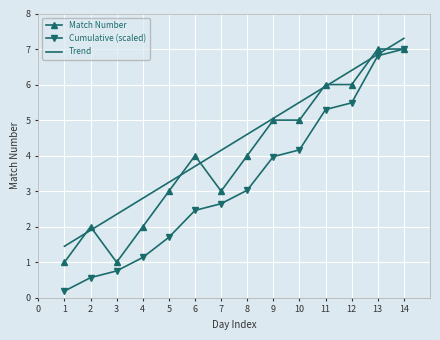

Between 7 and 9, which series saw the biggest shift?

Match Number